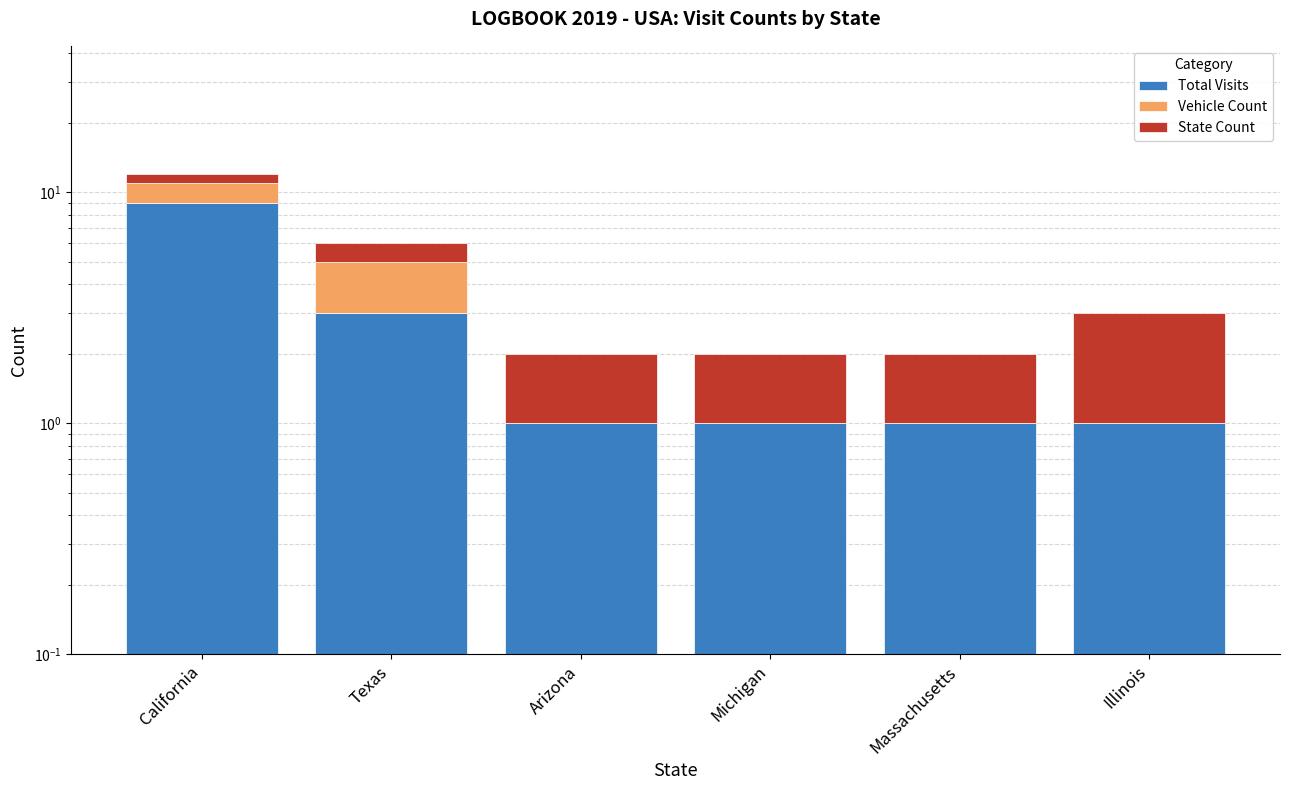

Which series has the largest total across all categories?

Total Visits